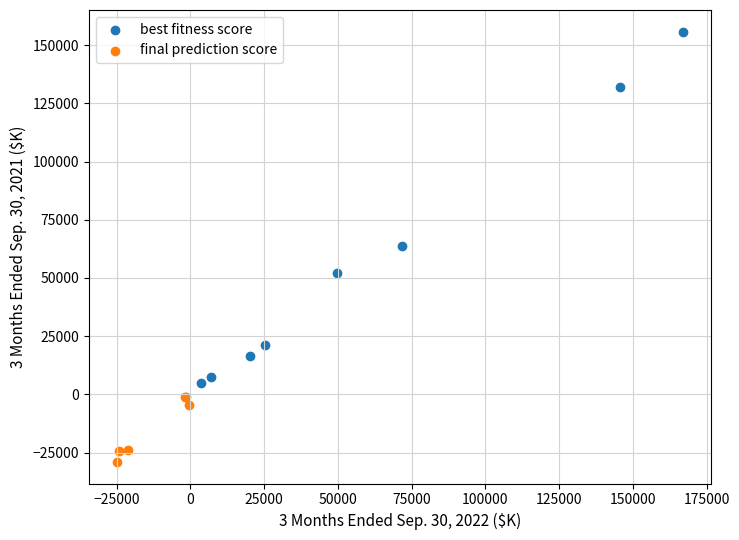

Which series has the widest spread of Y values?

best fitness score